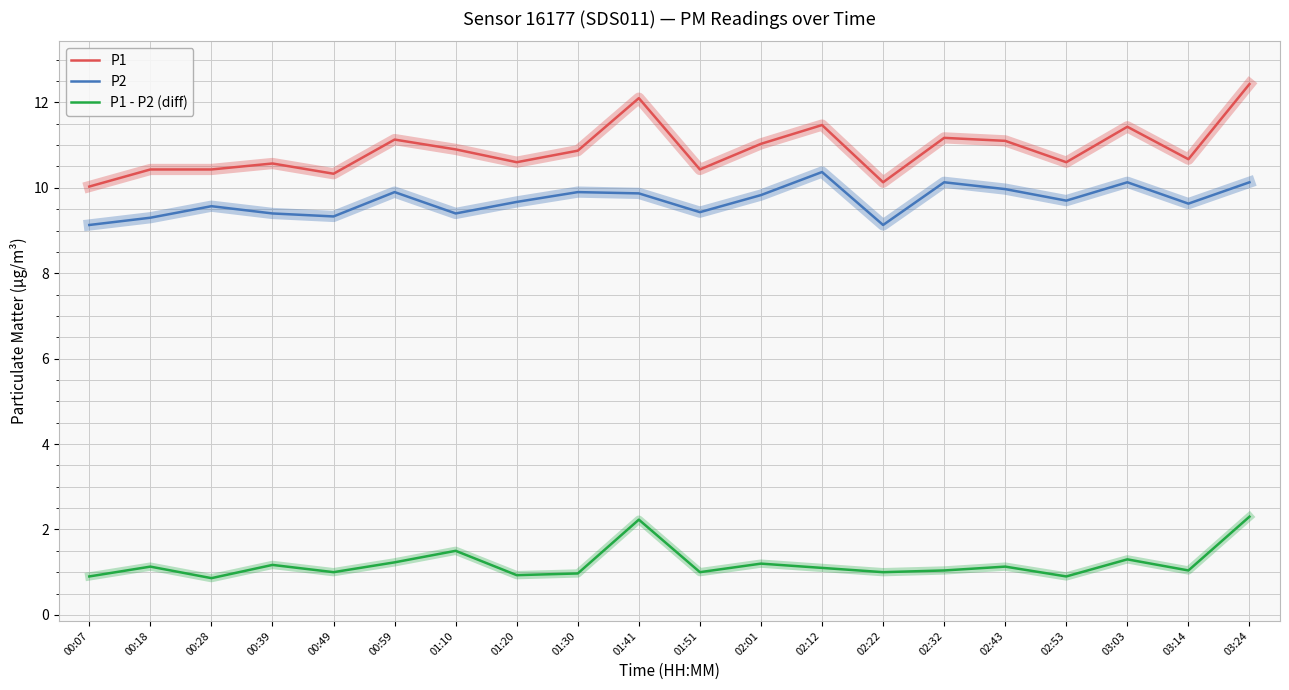

What position from the left is 00:07?

1